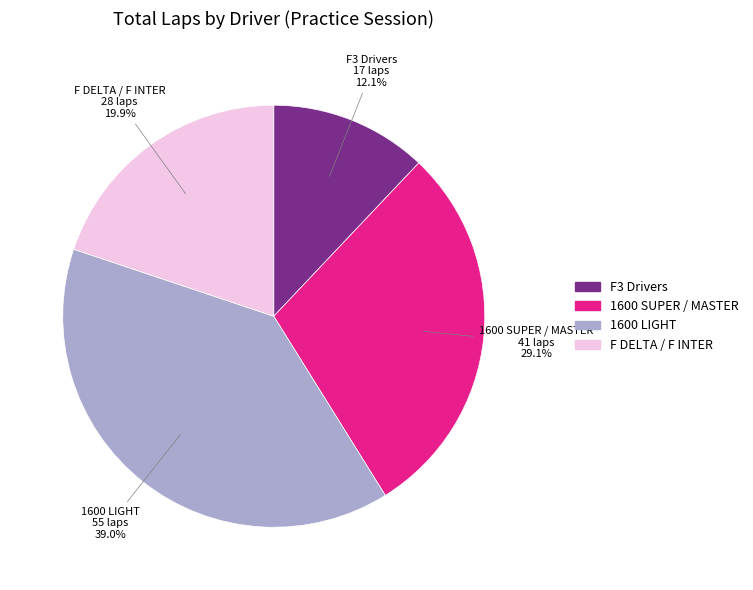

Rank the categories by value from lowest to highest.

F3 Drivers, F DELTA / F INTER, 1600 SUPER / MASTER, 1600 LIGHT